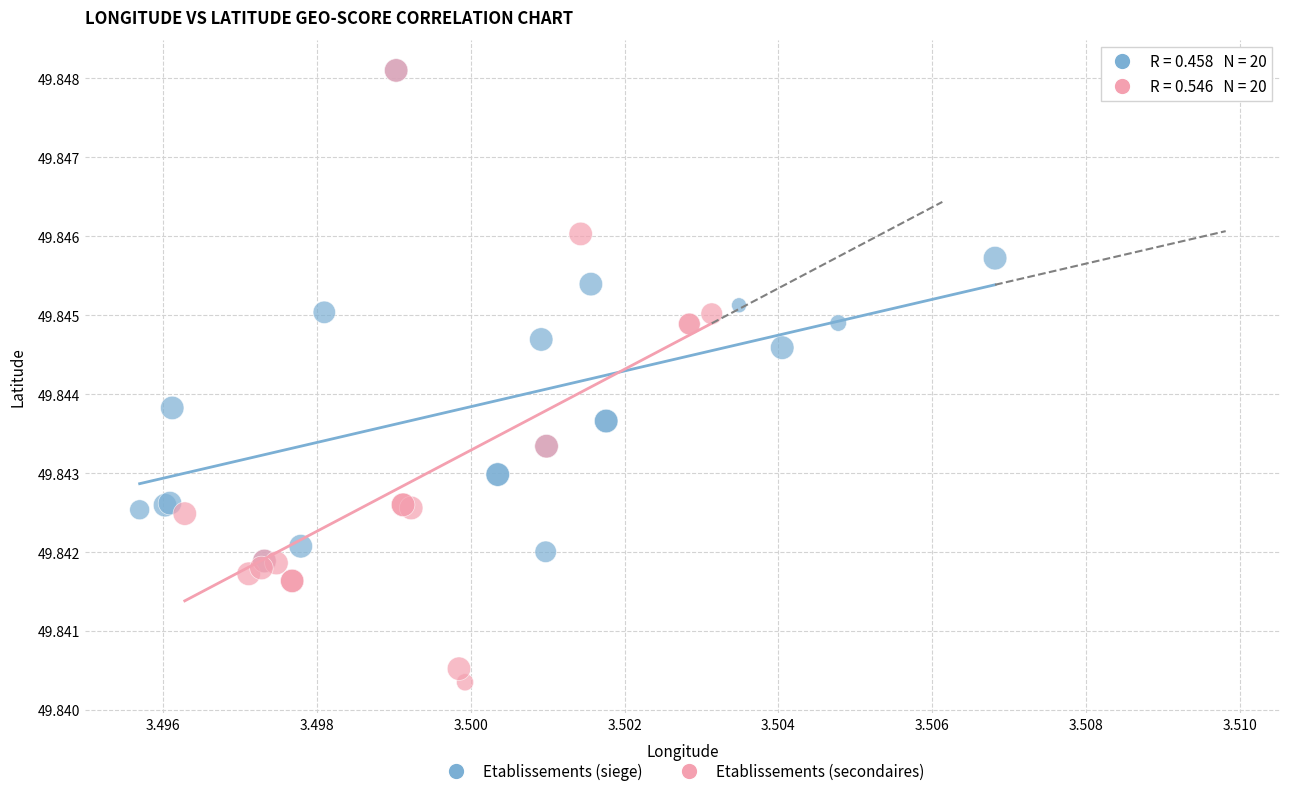

Which series has the largest Y range (max minus min)?

Etablissements (secondaires)